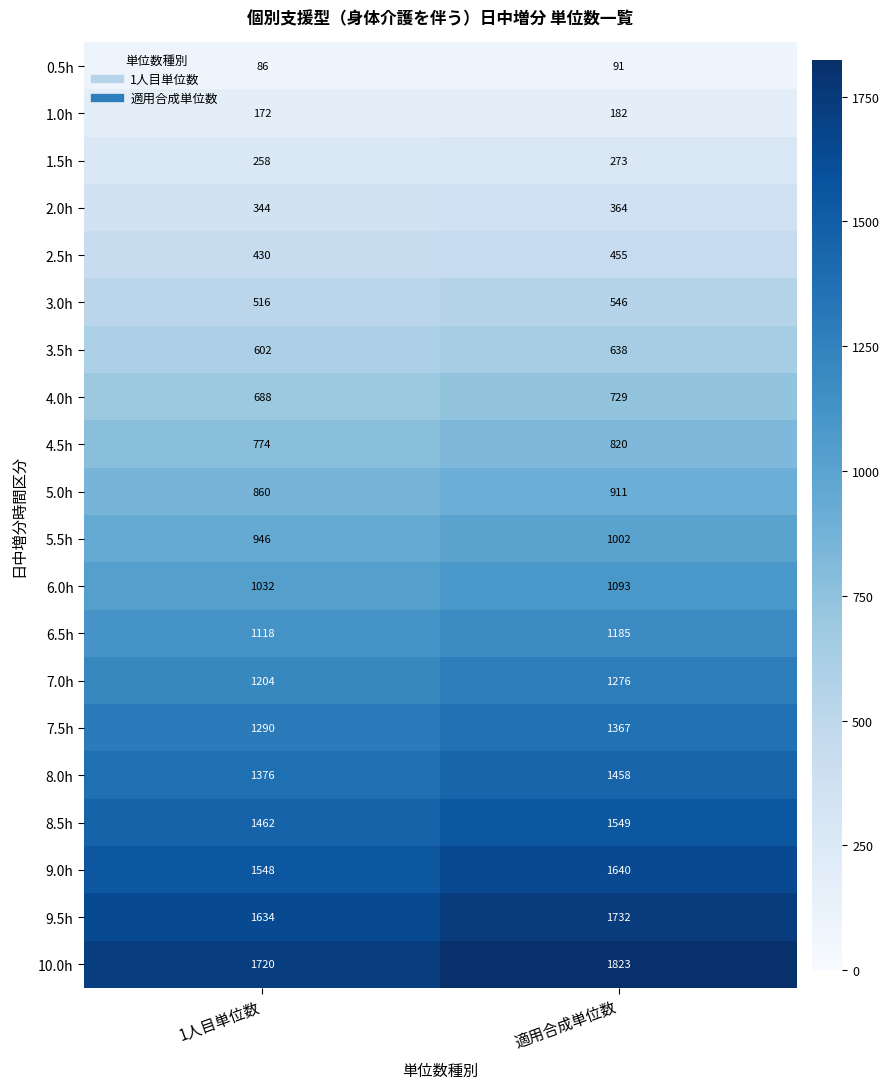

Where is 5.5h nearest to the value 974?

1人目単位数